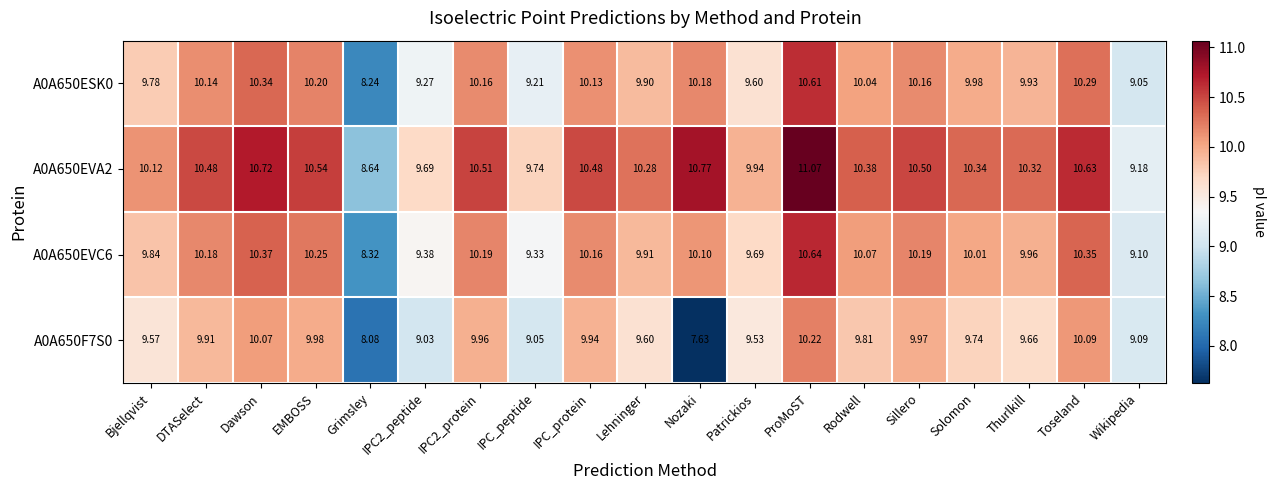

At which category is the sum across all series the highest?

ProMoST